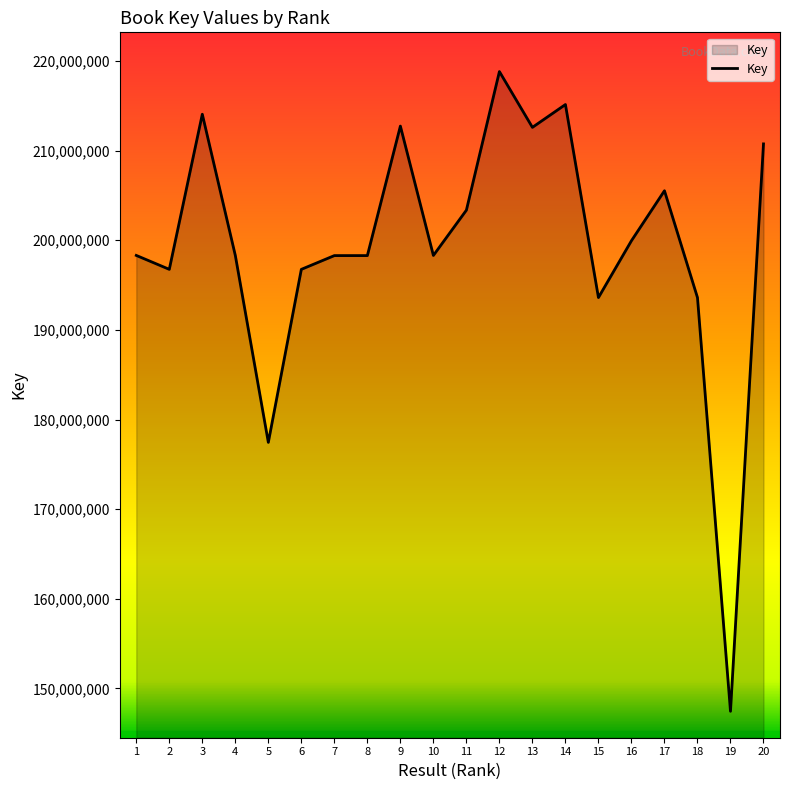

What is the greatest value displayed?

218815927